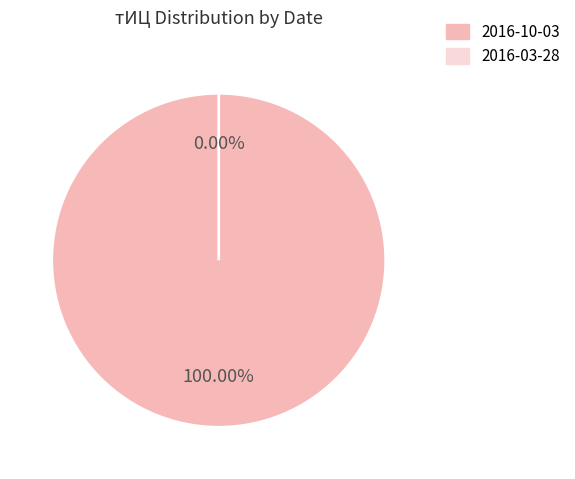

Does 2016-03-28 represent more than half of the total?

No